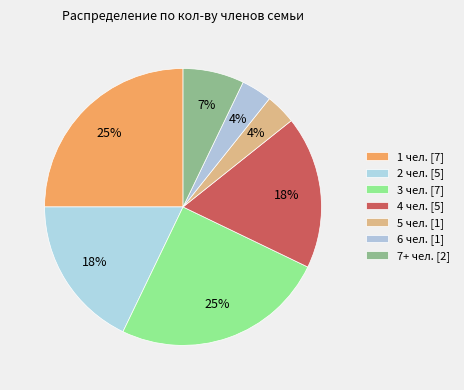

How many slices are in this pie chart?

7